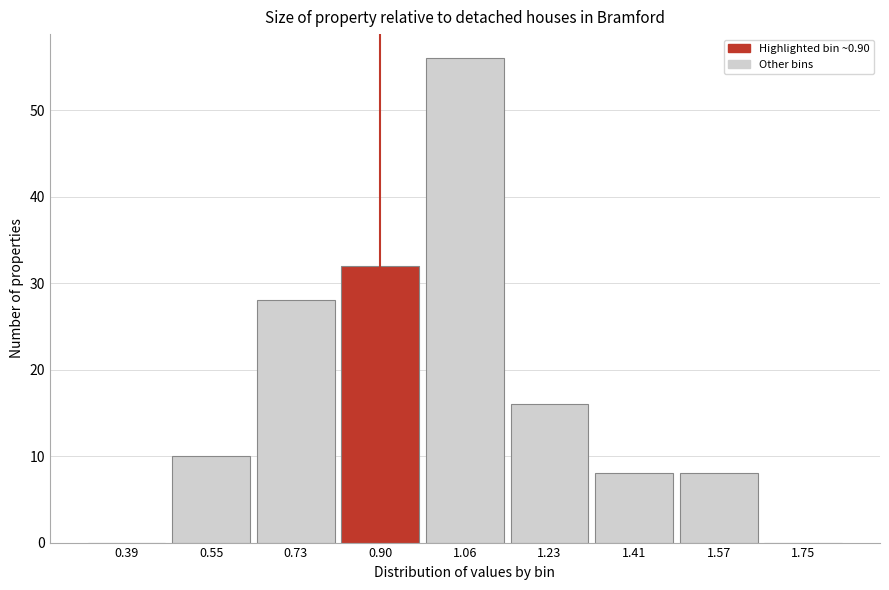

Over which range of the x-axis is the bar tallest?

0.98 to 1.15